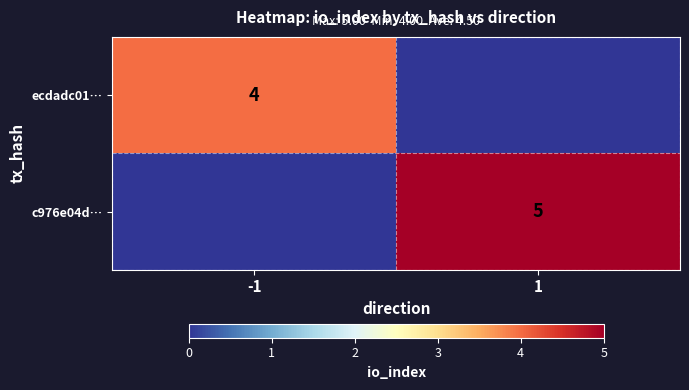

At how many categories does at least one series exceed 4?

1